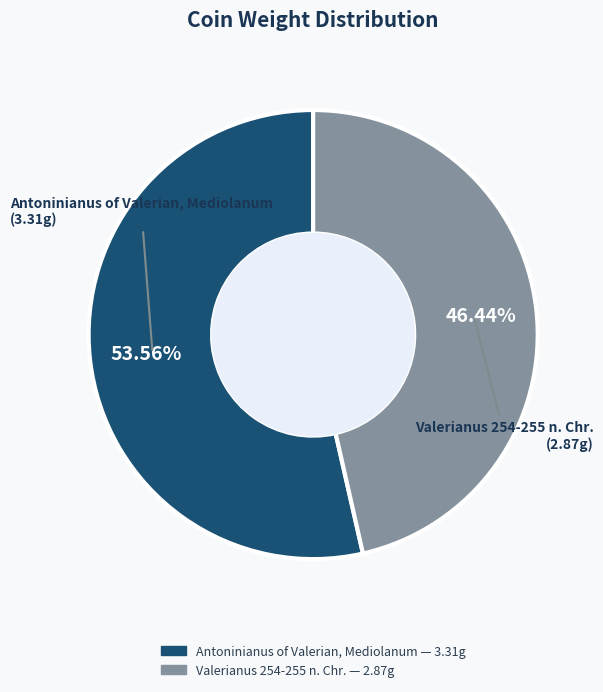

To the nearest percent, what portion does Antoninianus of Valerian, Mediolanum represent?

54%